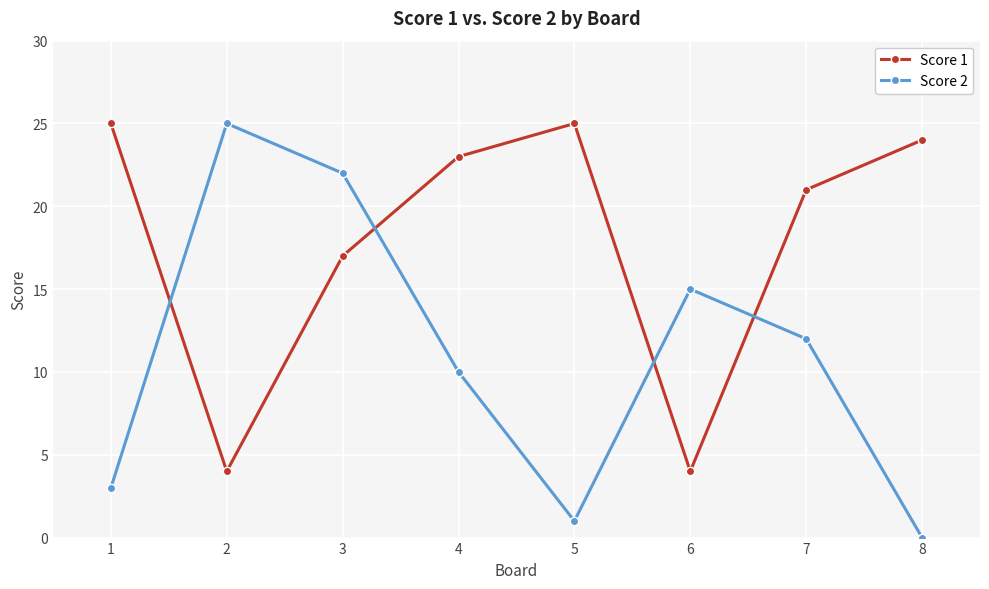

How many times do Score 2 and Score 1 cross each other?

4